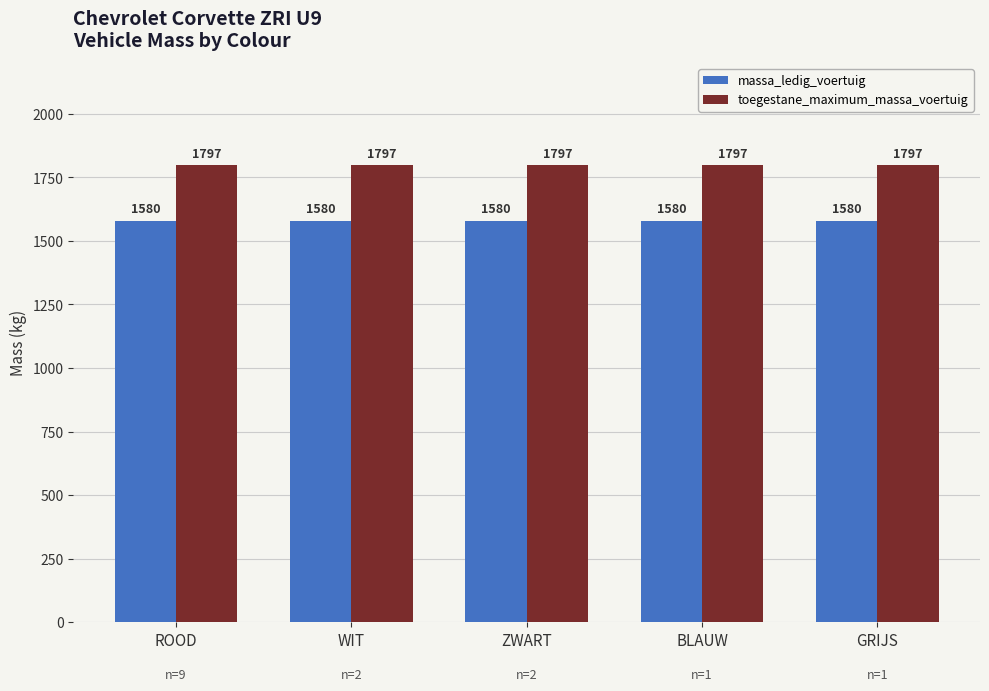

What is the label of the 1st bar from the right?

GRIJS